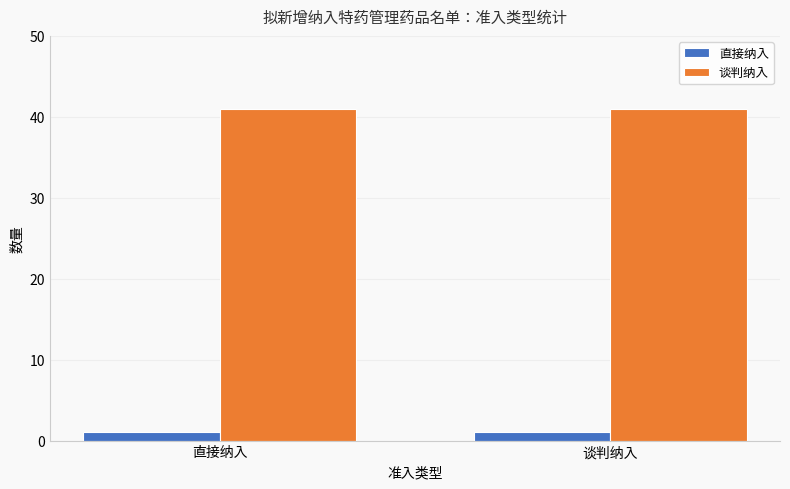

Reading right to left, extract all data points from this chart.

直接纳入: 谈判纳入=1	直接纳入=1
谈判纳入: 谈判纳入=41	直接纳入=41